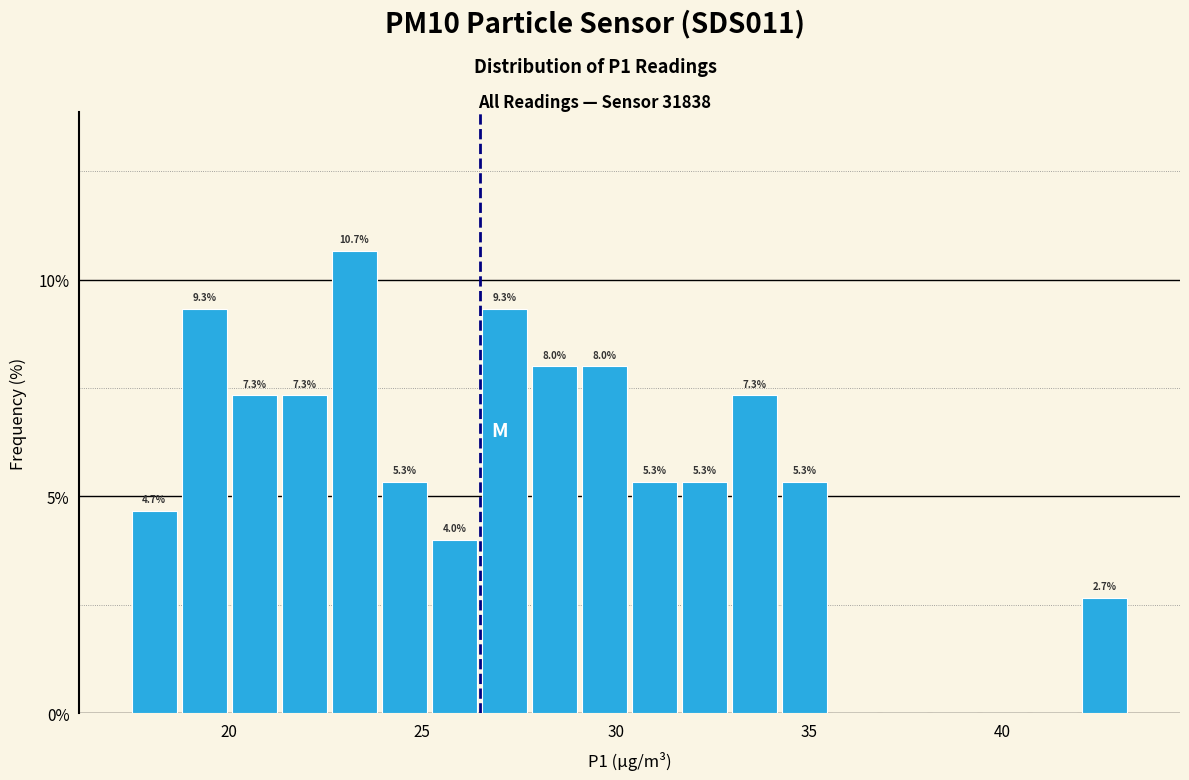

Around what value on the x-axis is the tallest bar? Give the approximate position of its centre, as read against the axis.

23.0